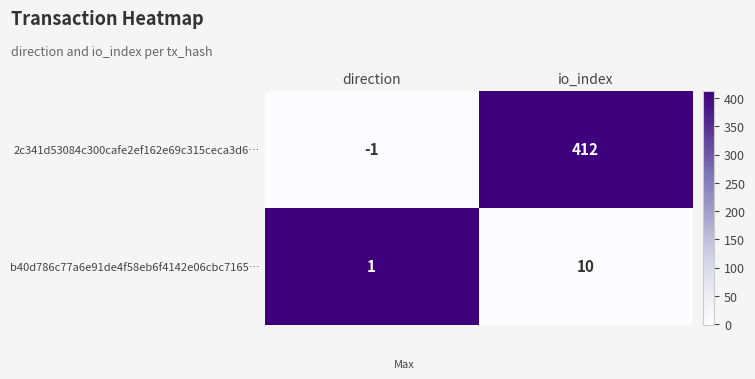

Rank the series by their maximum value, from highest to lowest.

2c341d53084c300cafe2ef162e69c315ceca3d6…, b40d786c77a6e91de4f58eb6f4142e06cbc7165…